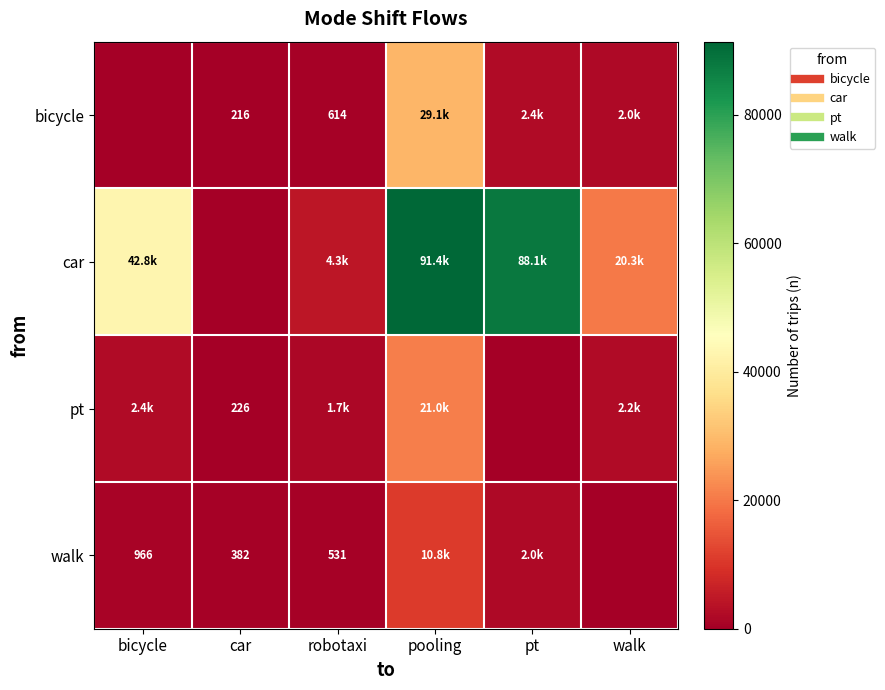

How many data points in bicycle are less than 1961?

3